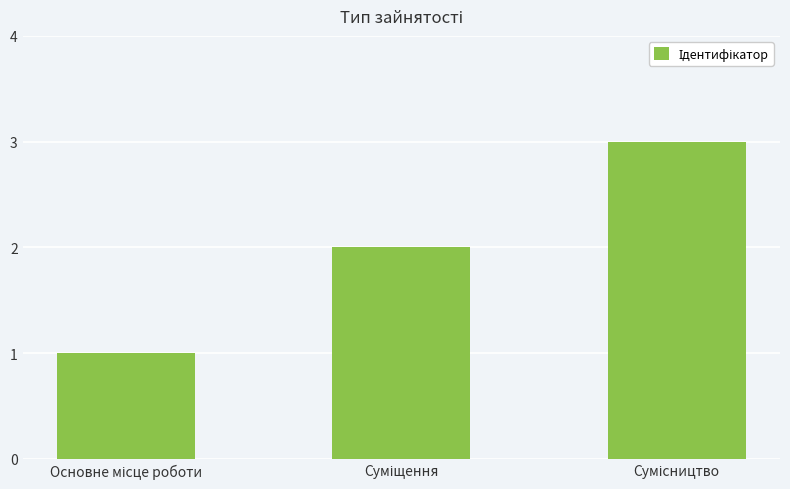

Are the bars grouped side by side (vs. stacked)?

No